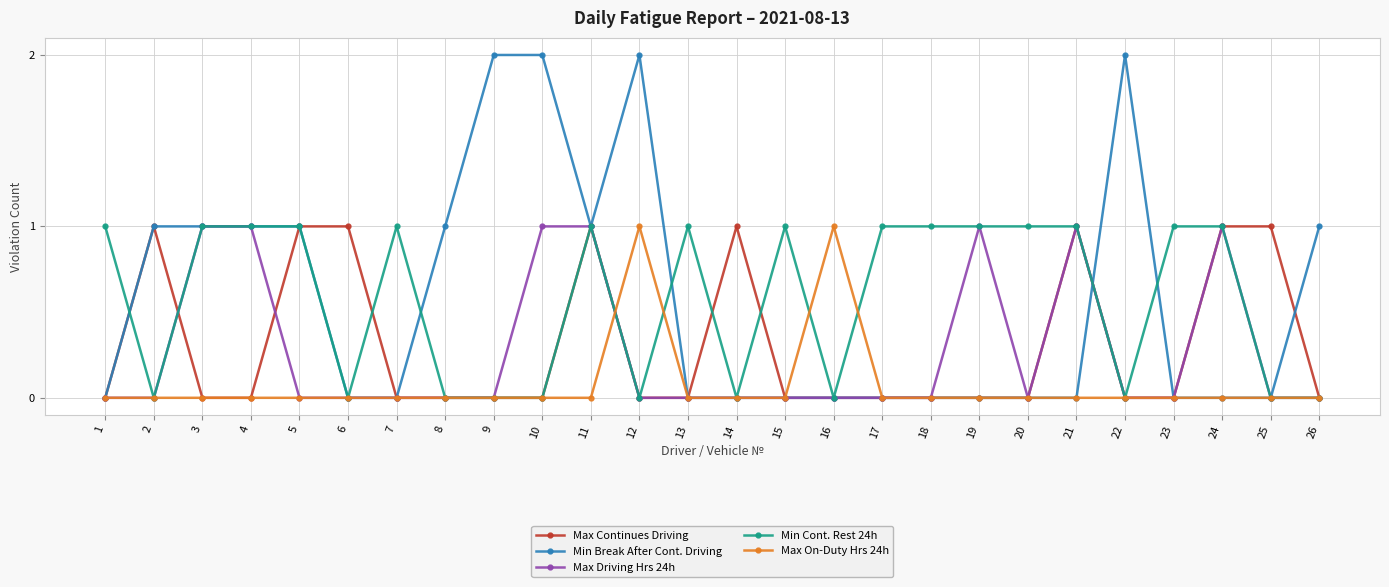

Does the chart have visible grid lines?

Yes